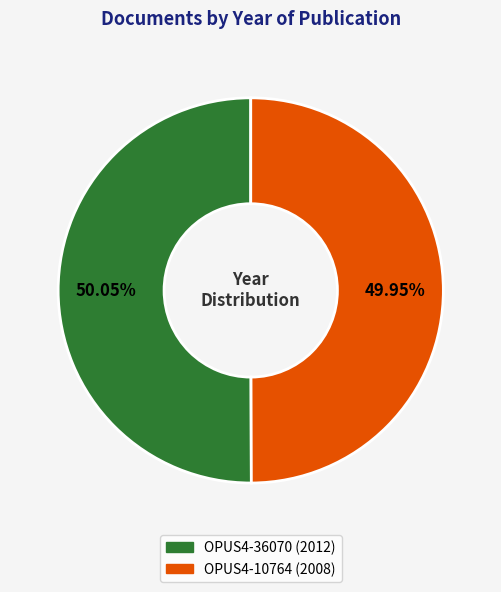

What is the ratio of the value at OPUS4-36070 to the value at OPUS4-10764?

1.0